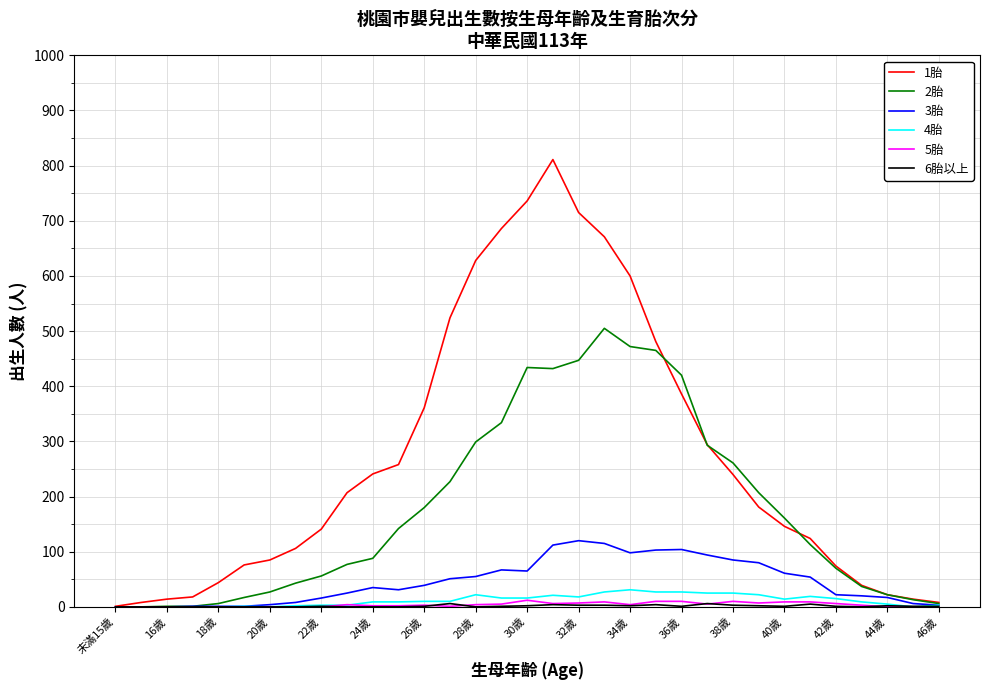

What is the maximum value shown in the chart?

811